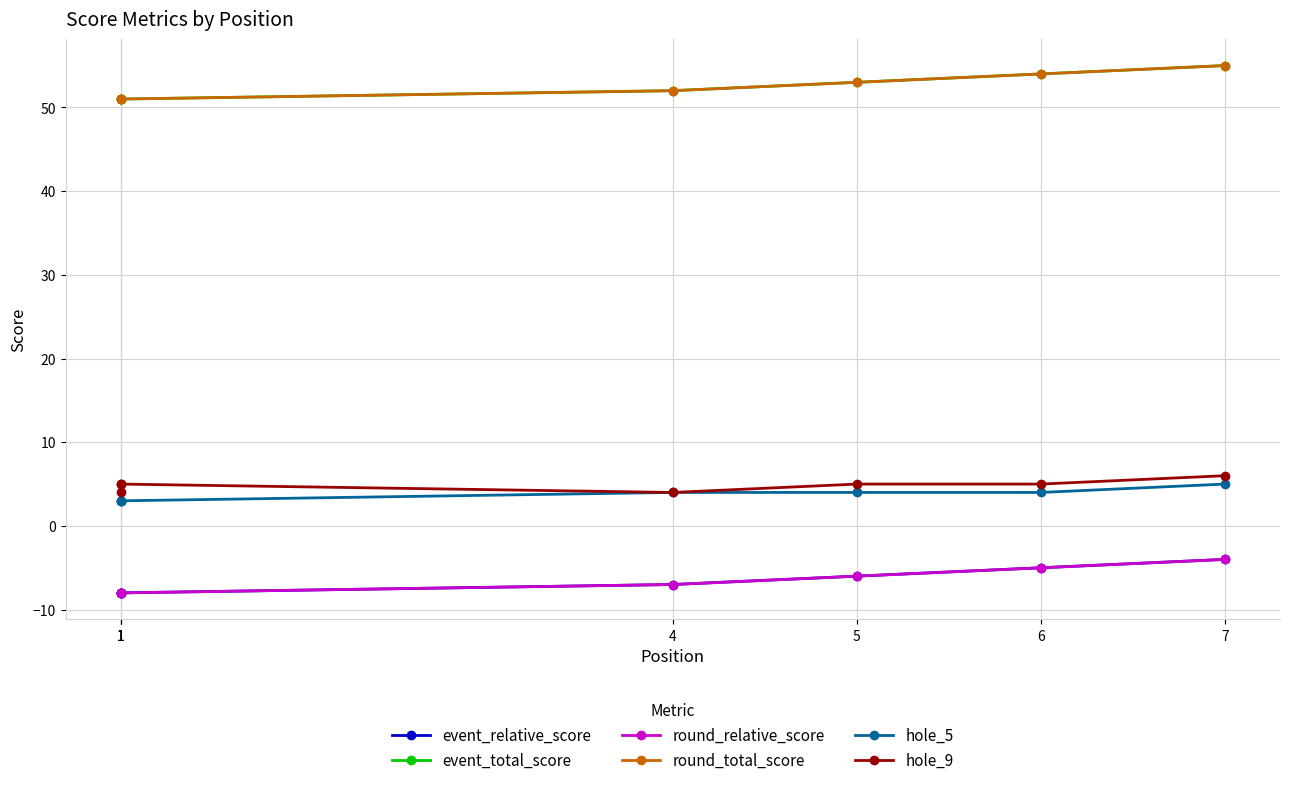

List the series in order of their peak value, highest first.

event_total_score, round_total_score, hole_9, hole_5, event_relative_score, round_relative_score